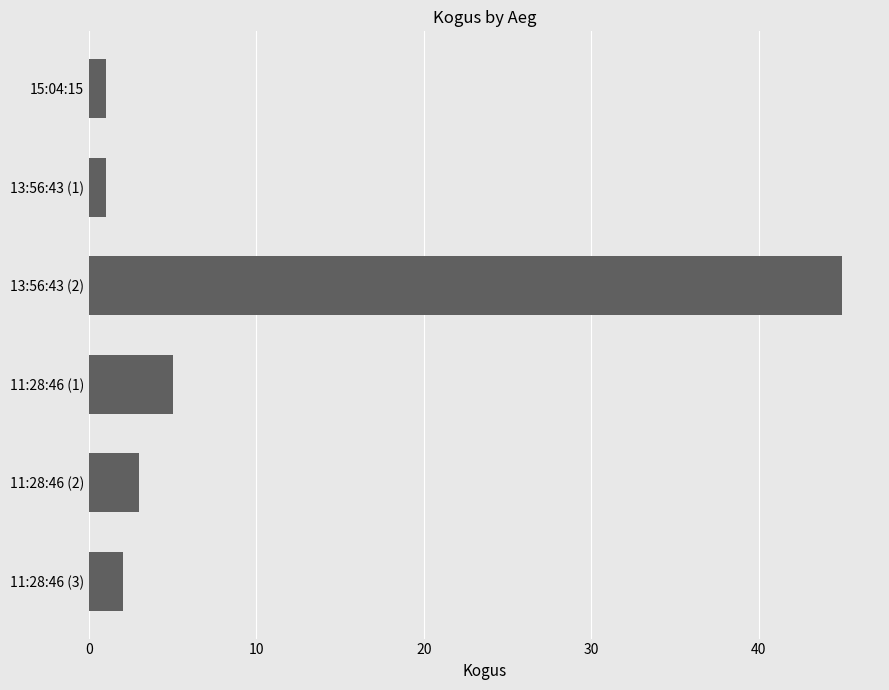

What is the maximum value shown in the chart?

45